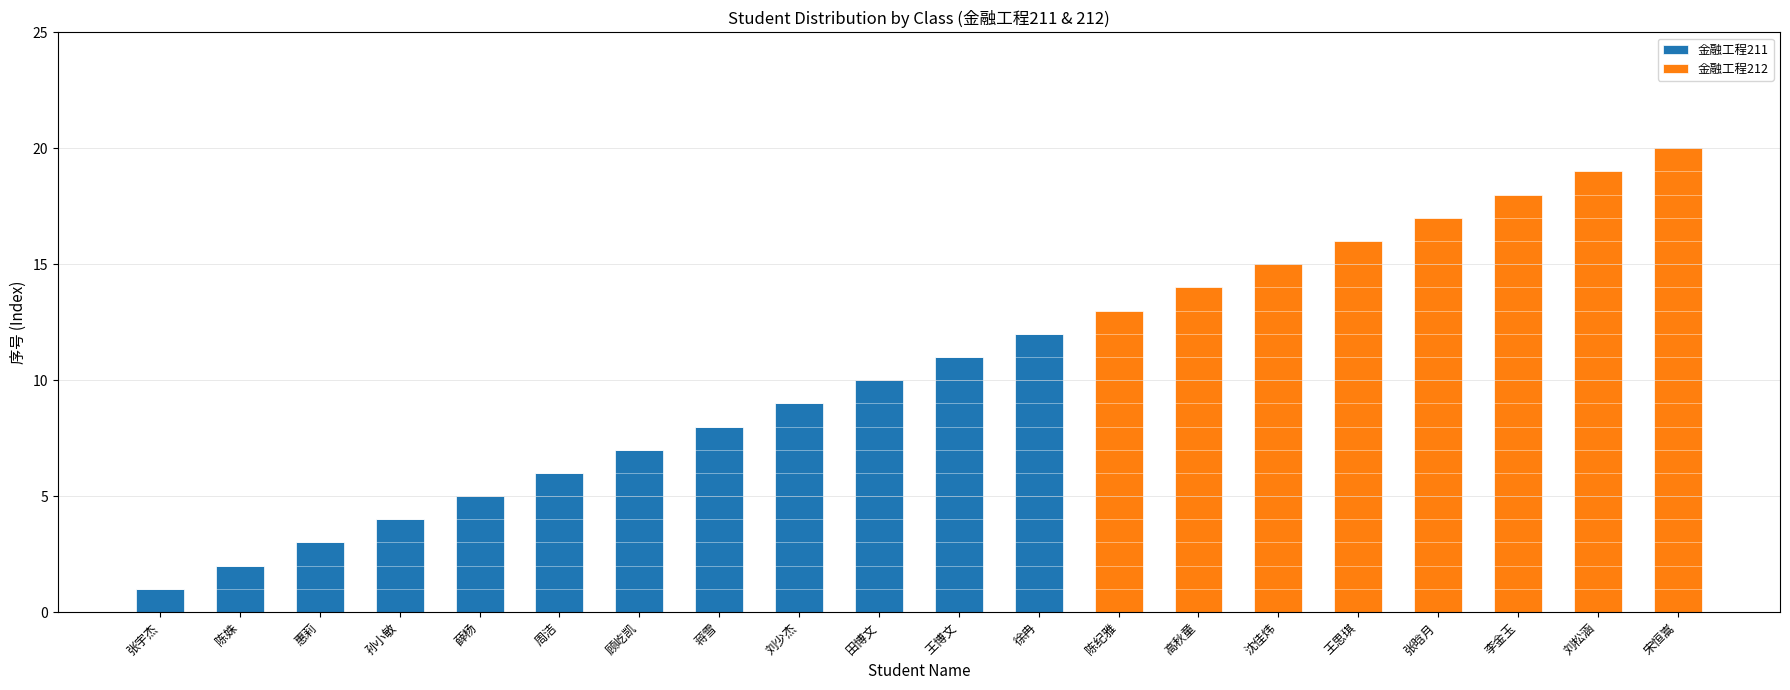

How many data points does each series have?

20